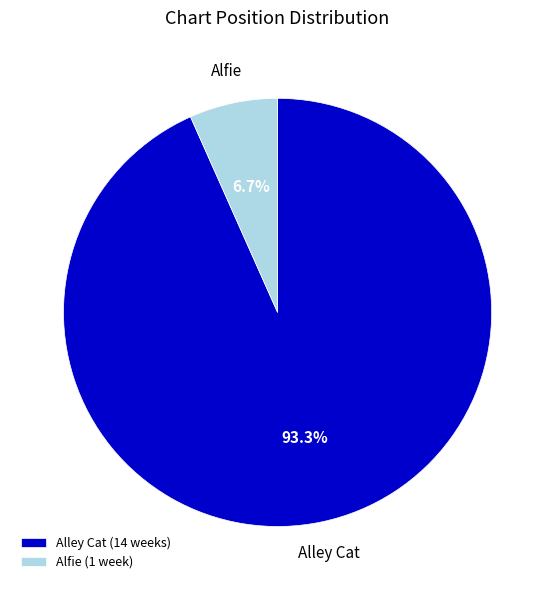

Which has a higher value, Alfie (1 week) or Alley Cat (14 weeks)?

Alley Cat (14 weeks)